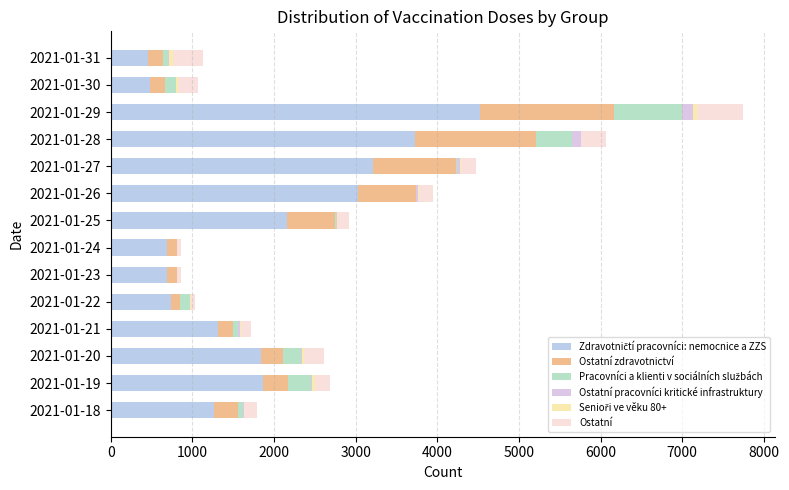

How many categories are shown in the chart?

14